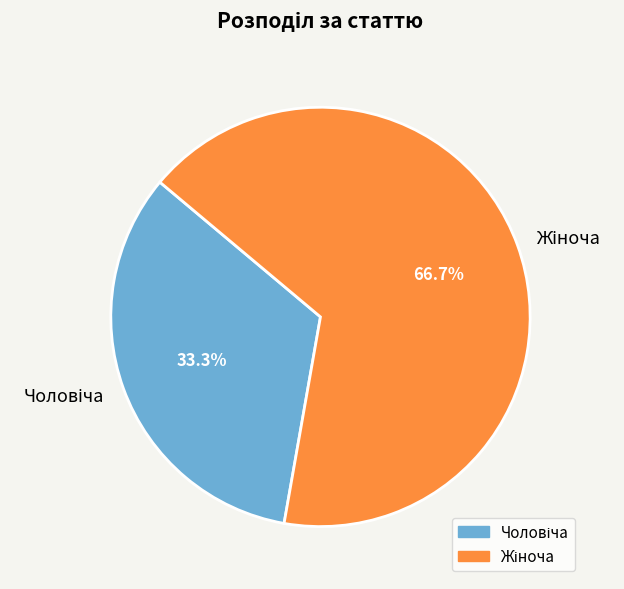

How many slices are in this pie chart?

2